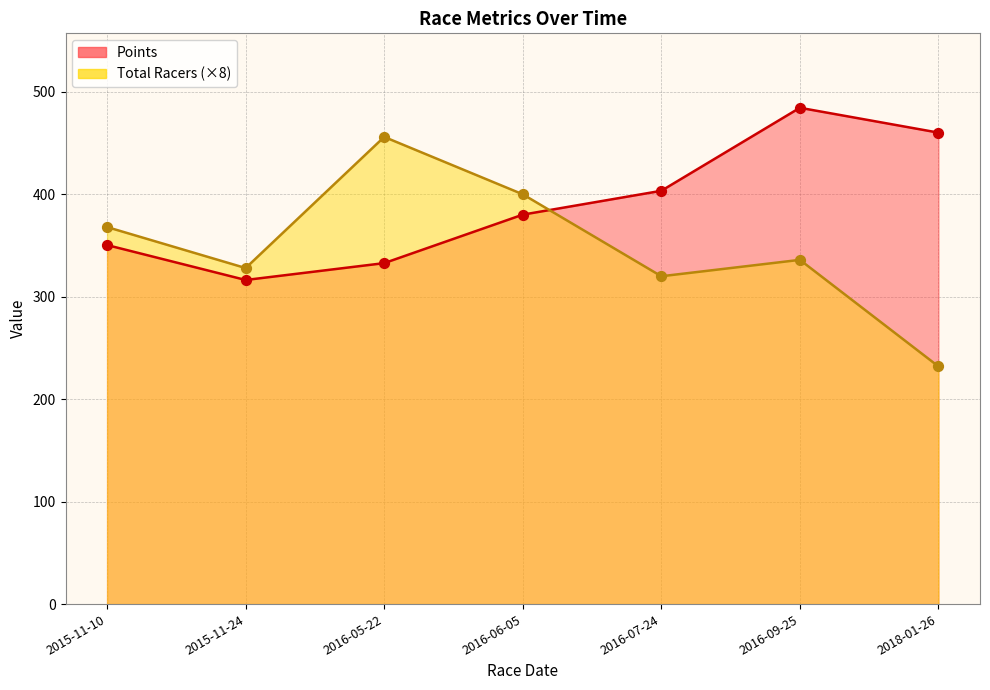

At which category is the sum across all series the highest?

2016-09-25